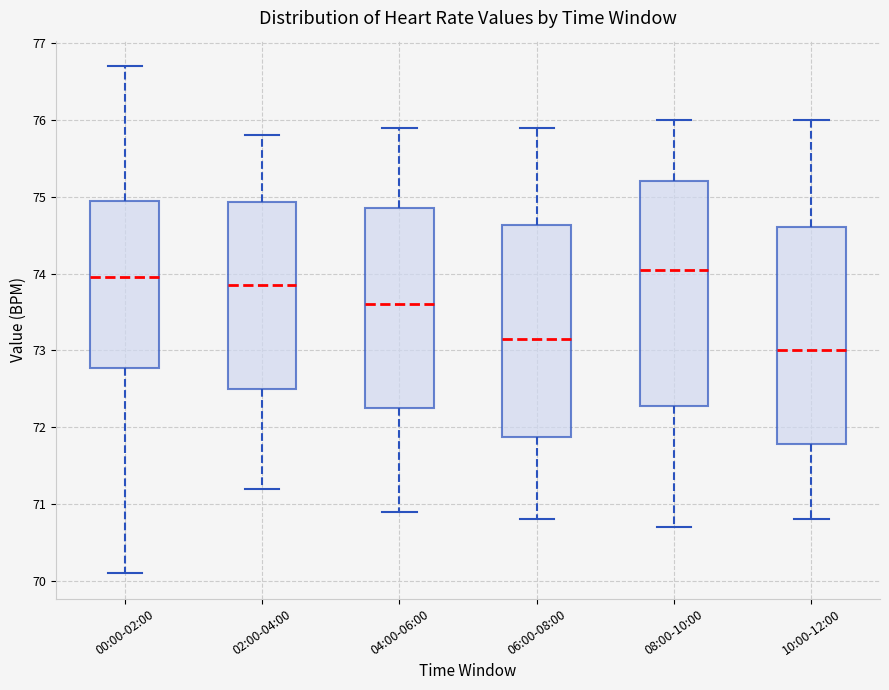

Comparing the boxes themselves (not the whiskers), which one is the tallest?

08:00-10:00